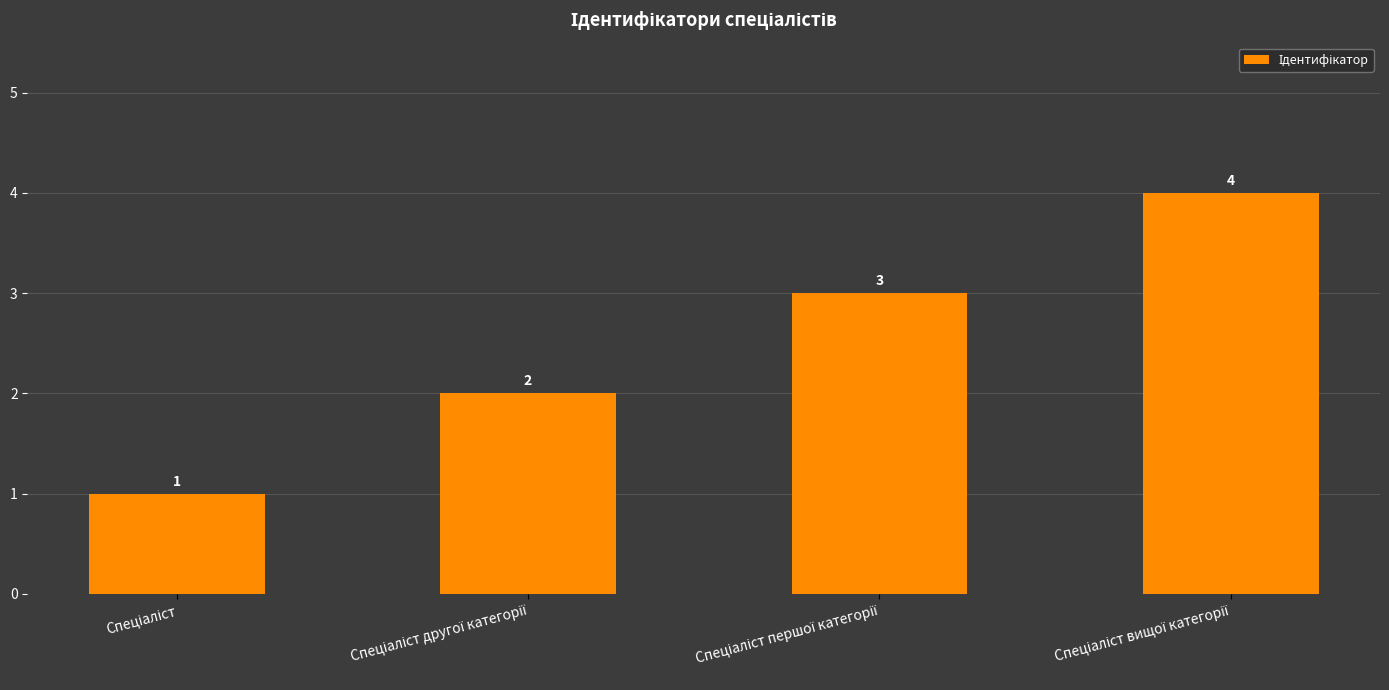

What is the difference between the maximum and minimum values?

3